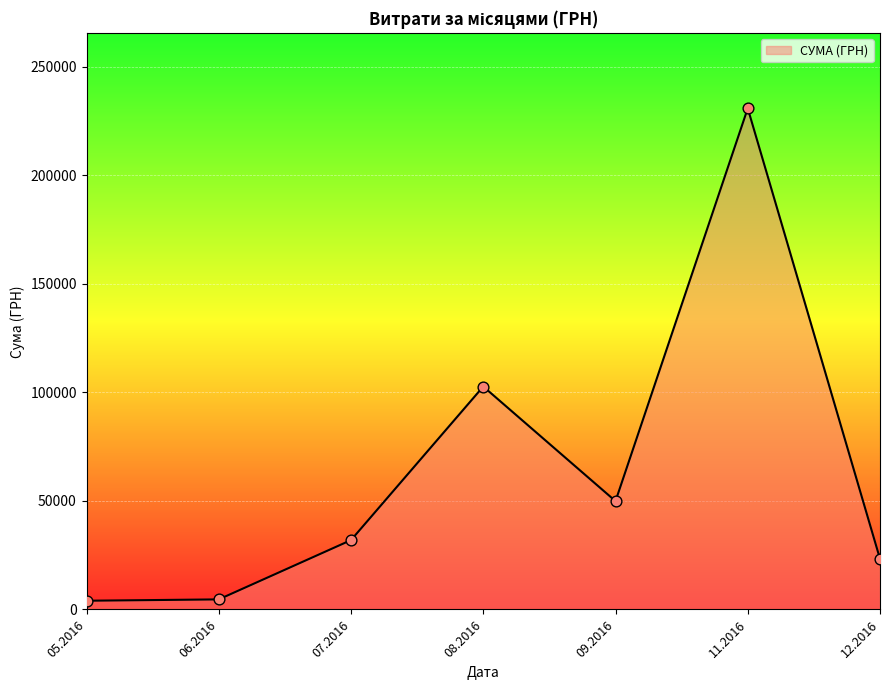

Which has a higher value, 08.2016 or 12.2016?

08.2016